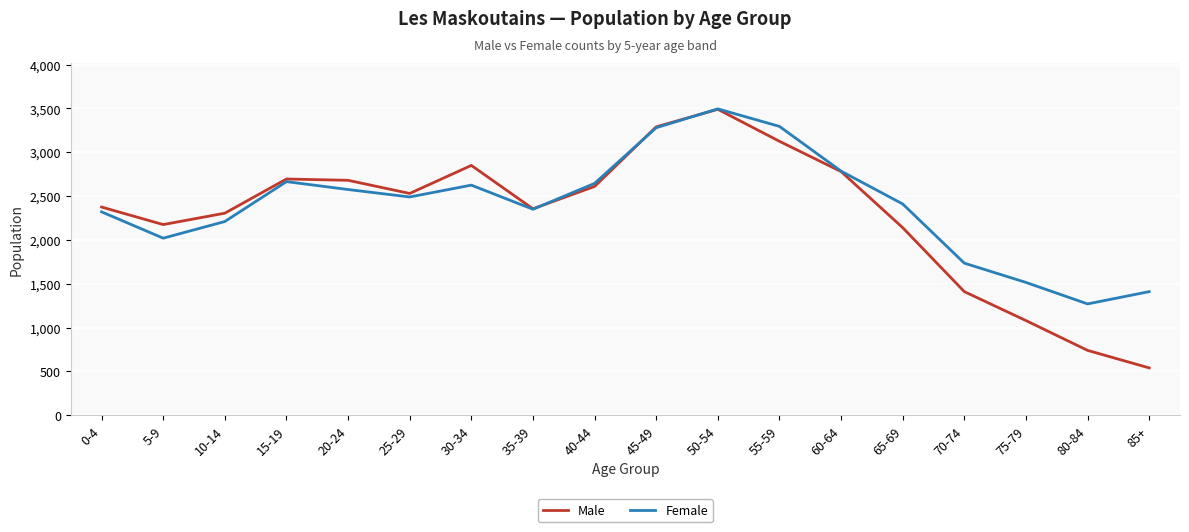

The Female series shows 3295 at 55-59. True or false?

True